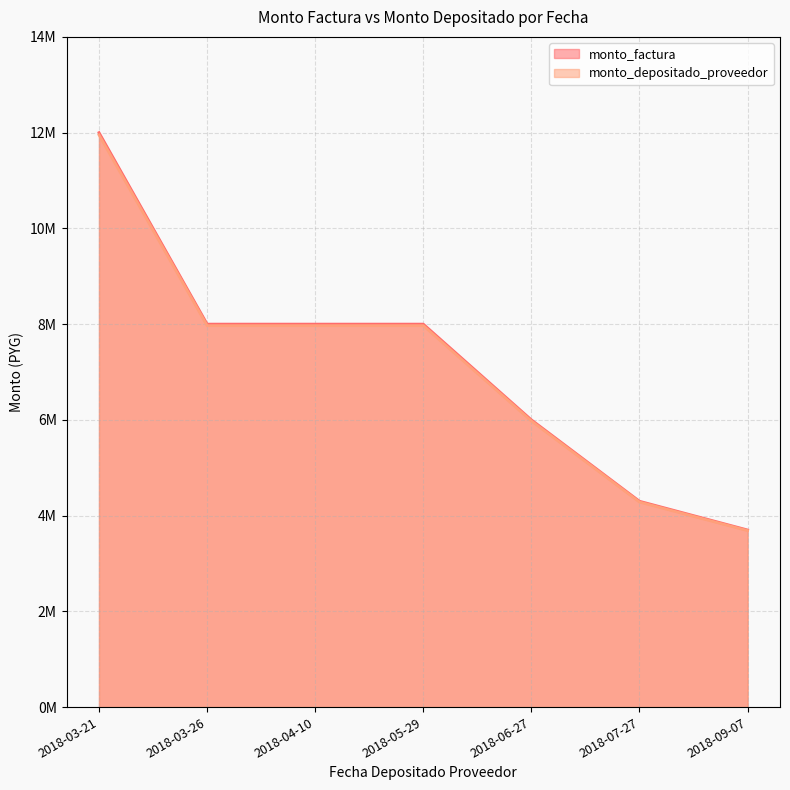

How many data points does each series have?

7